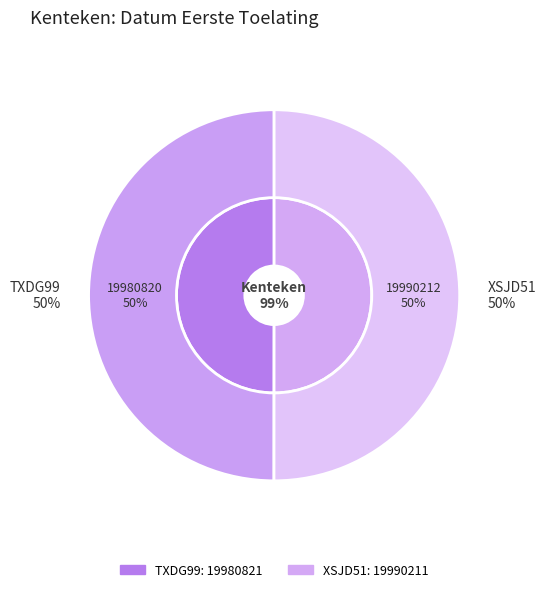

To the nearest percent, what is the combined percentage of TXDG99 and XSJD51?

100%